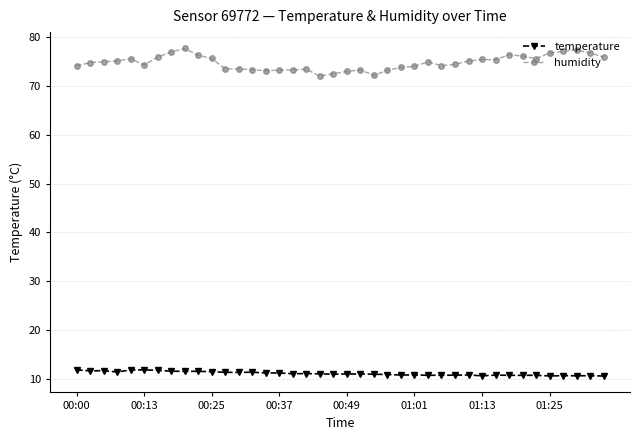

True or false: temperature and humidity cross at least once.

False